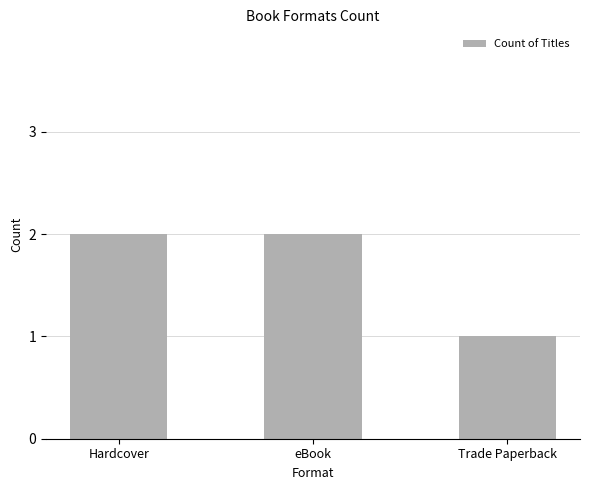

What value does the data have at Trade Paperback?

1